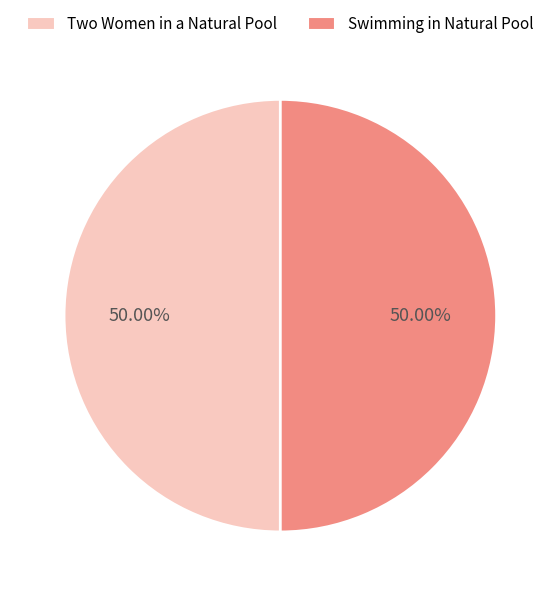

To the nearest percent, what is the combined percentage of Two Women in a Natural Pool and Swimming in Natural Pool?

100%